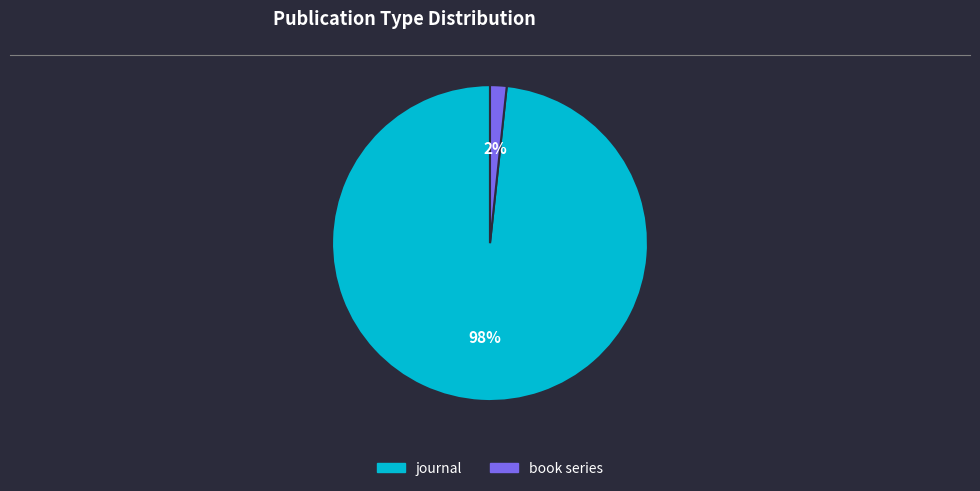

Does book series represent more than half of the total?

No